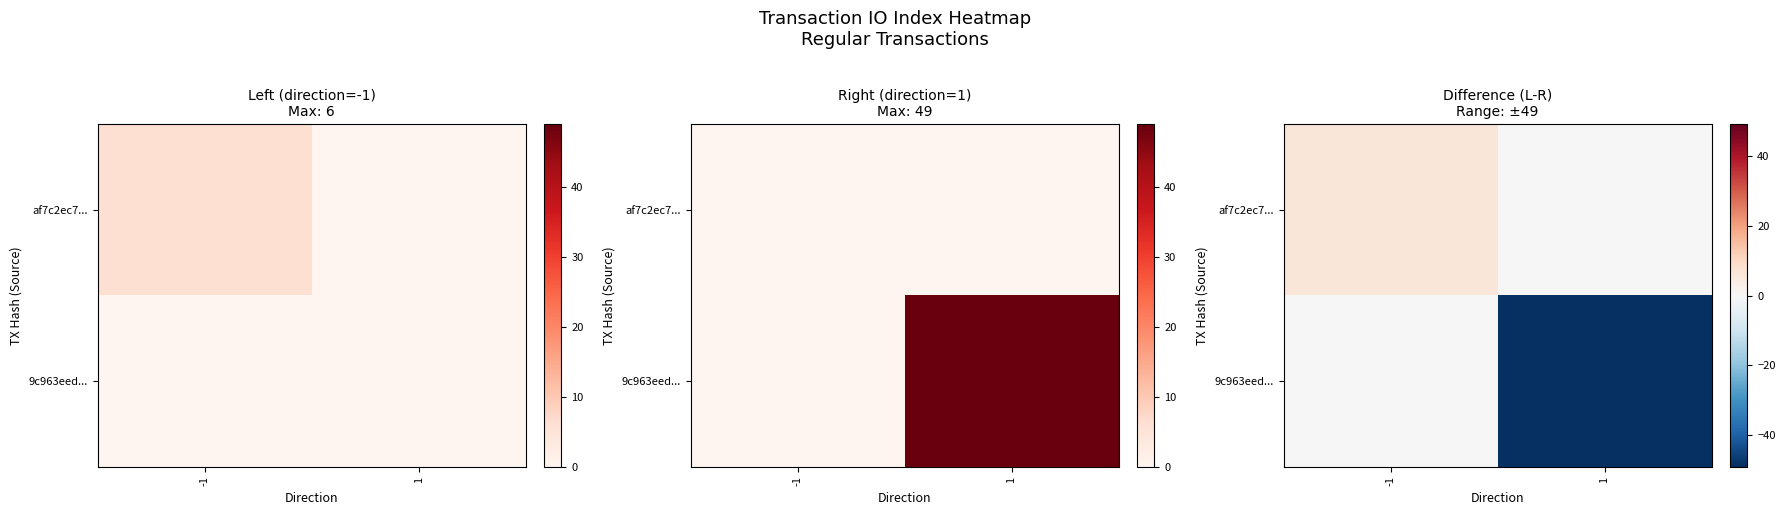

What is the sum of all af7c2ec7... values?

6